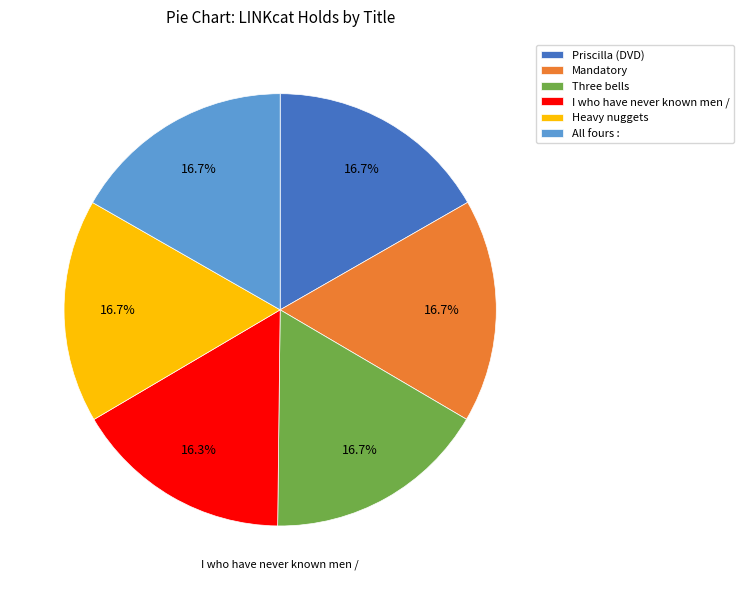

Is it true that Three bells is 3% of the pie?

False